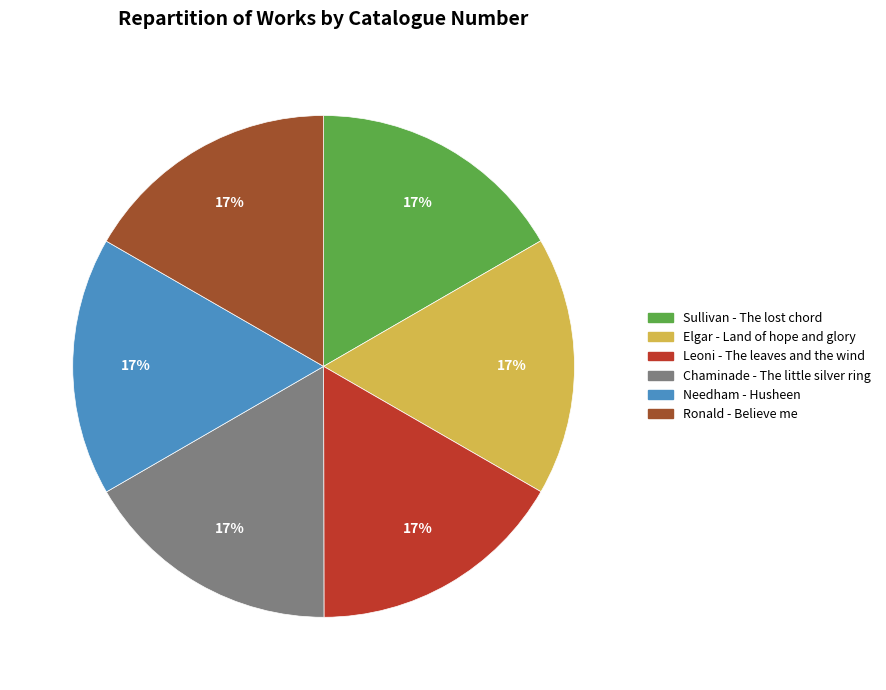

Is there a majority slice in this chart?

No